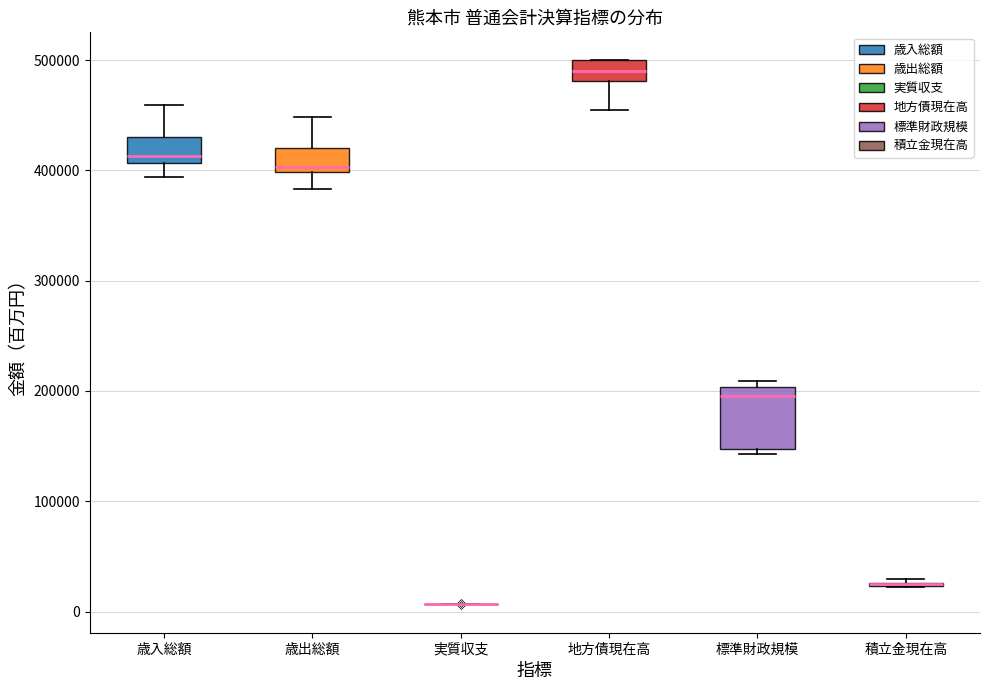

Where does the upper whisker of the box for 歳入総額 end on the y-axis? The values are not printed on the chart, so give them approximately, as read against the axis.

460000